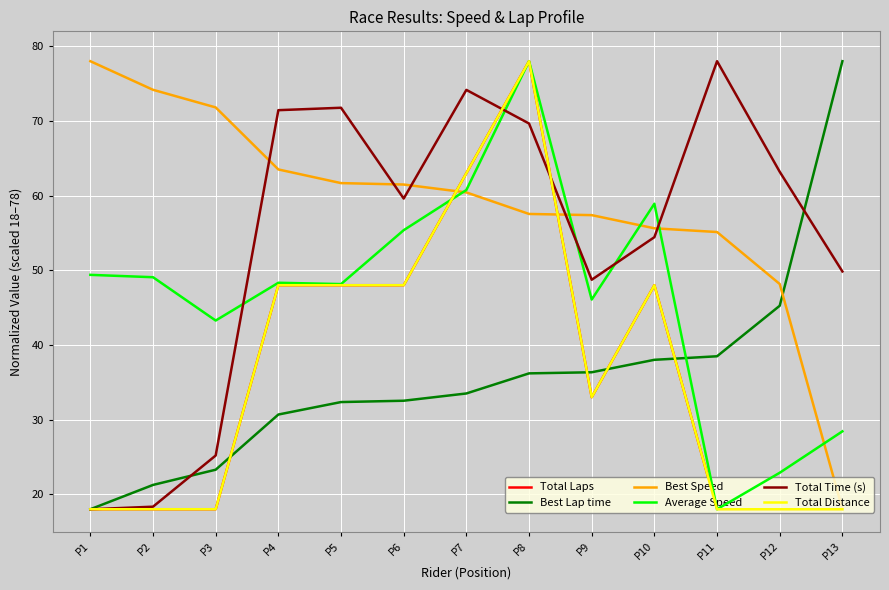

Does the chart display data point markers on the line(s)?

No